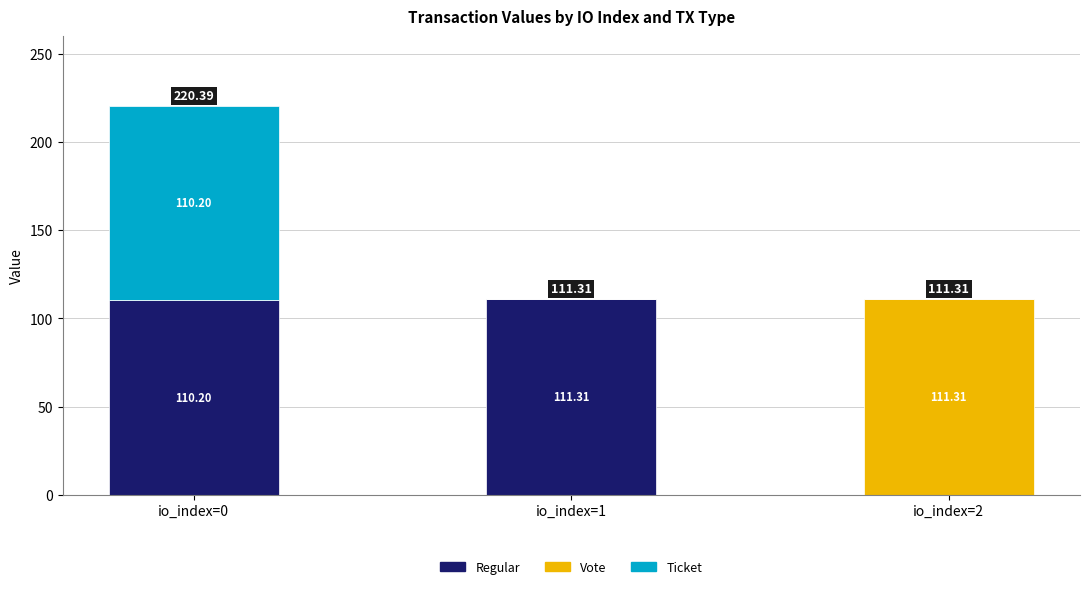

At which category is the sum across all series the highest?

io_index=0